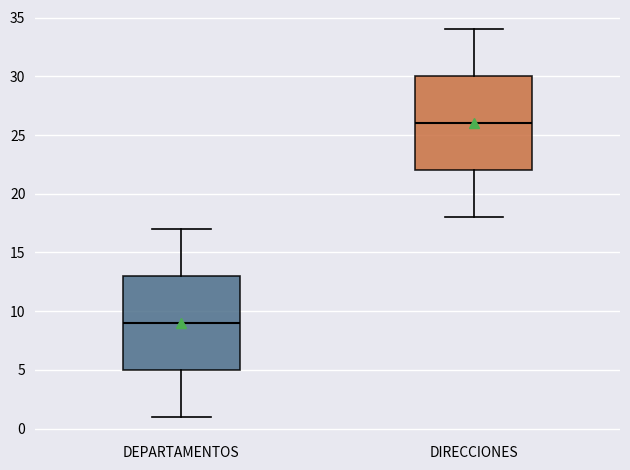

Reading left to right, transcribe this box plot: for each box, give where its median line is, the range the box spans, and where its two whiskers end, as read against the y-axis. The values are not printed on the chart, so give them approximately, as read against the axis.

DEPARTAMENTOS: median 9, box 5 to 13, whiskers 1 to 17
DIRECCIONES: median 26, box 22 to 30, whiskers 18 to 34